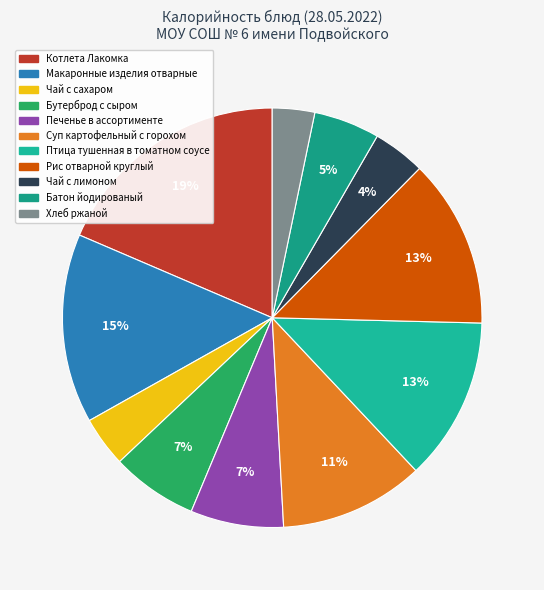

To the nearest percent, what portion does Печенье в ассортименте represent?

7%